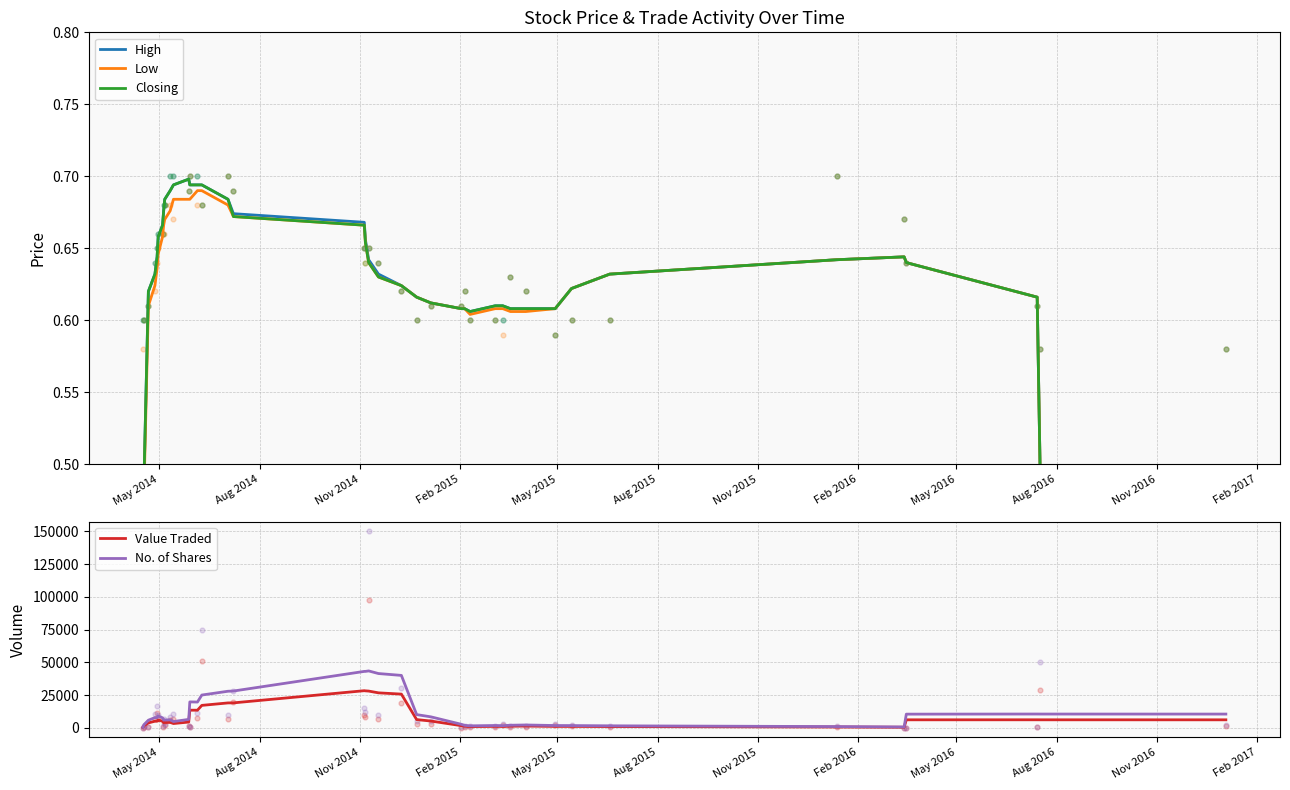

Which series reaches the minimum Y coordinate?

High